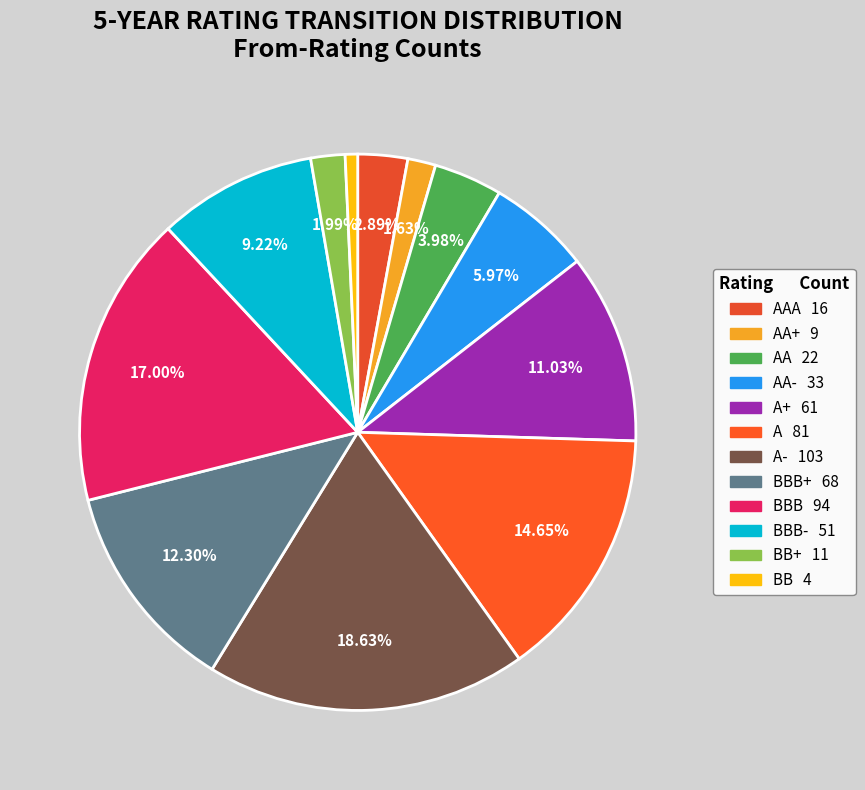

To the nearest percent, what is the difference between the largest and smallest slice percentages?

18%